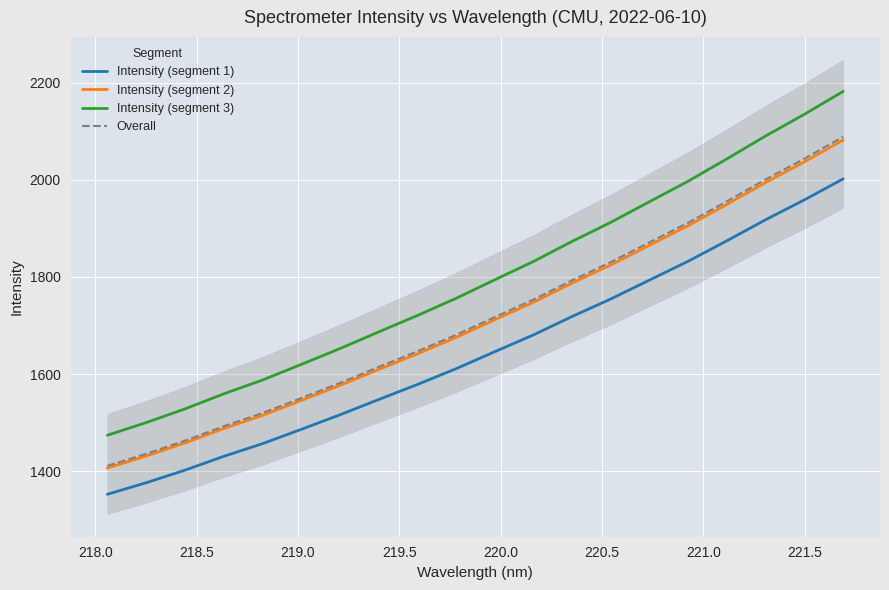

What is the sum of all Intensity (segment 2) values?

34252.7